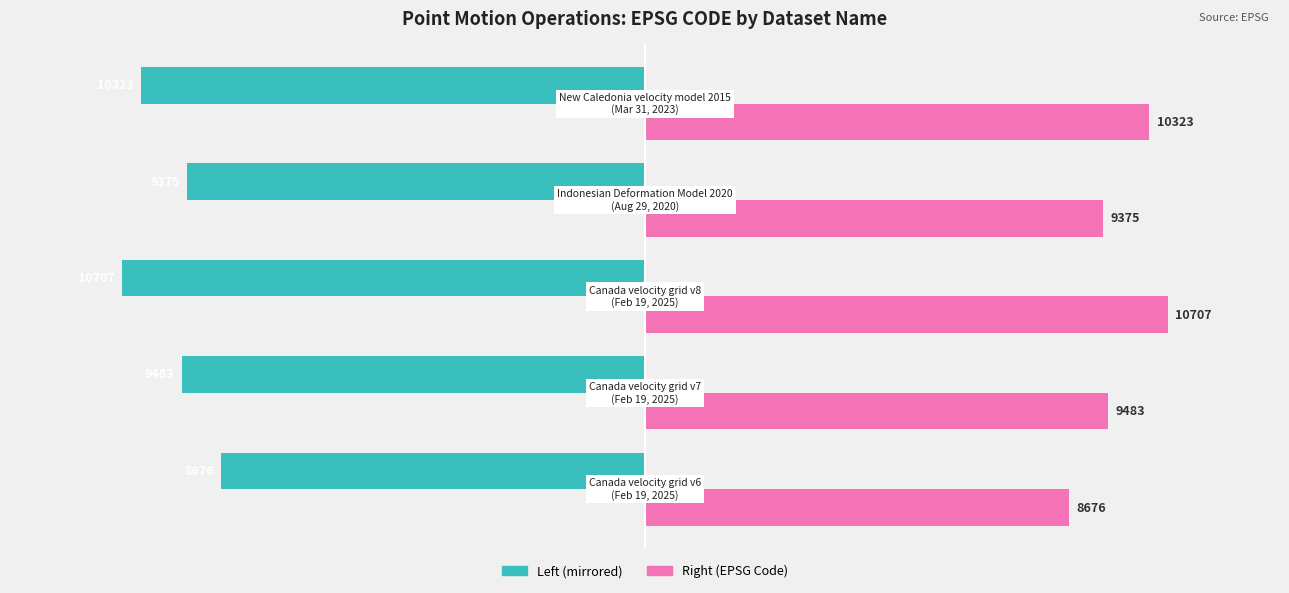

What is the minimum value shown in the chart?

-10707